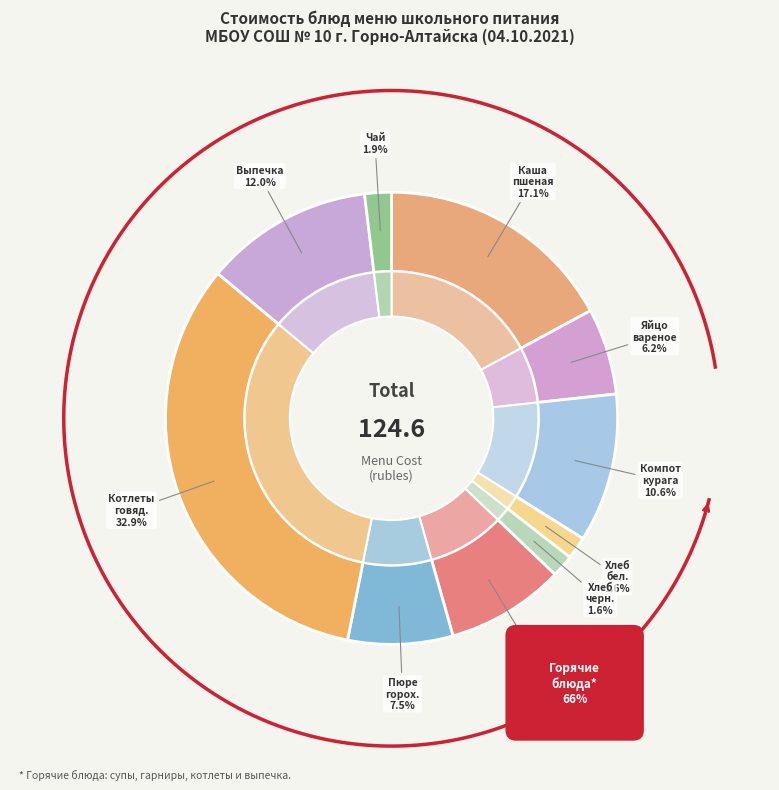

Rank the categories by value from highest to lowest.

Котлеты из говядины, Каша молочная пшеная, Выпечка, Компот из кураги, Суп-лапша ролтон, Пюре гороховое, Яйцо вареное, Чай с с/с, Хлеб пшеничный в/с, Хлеб черный